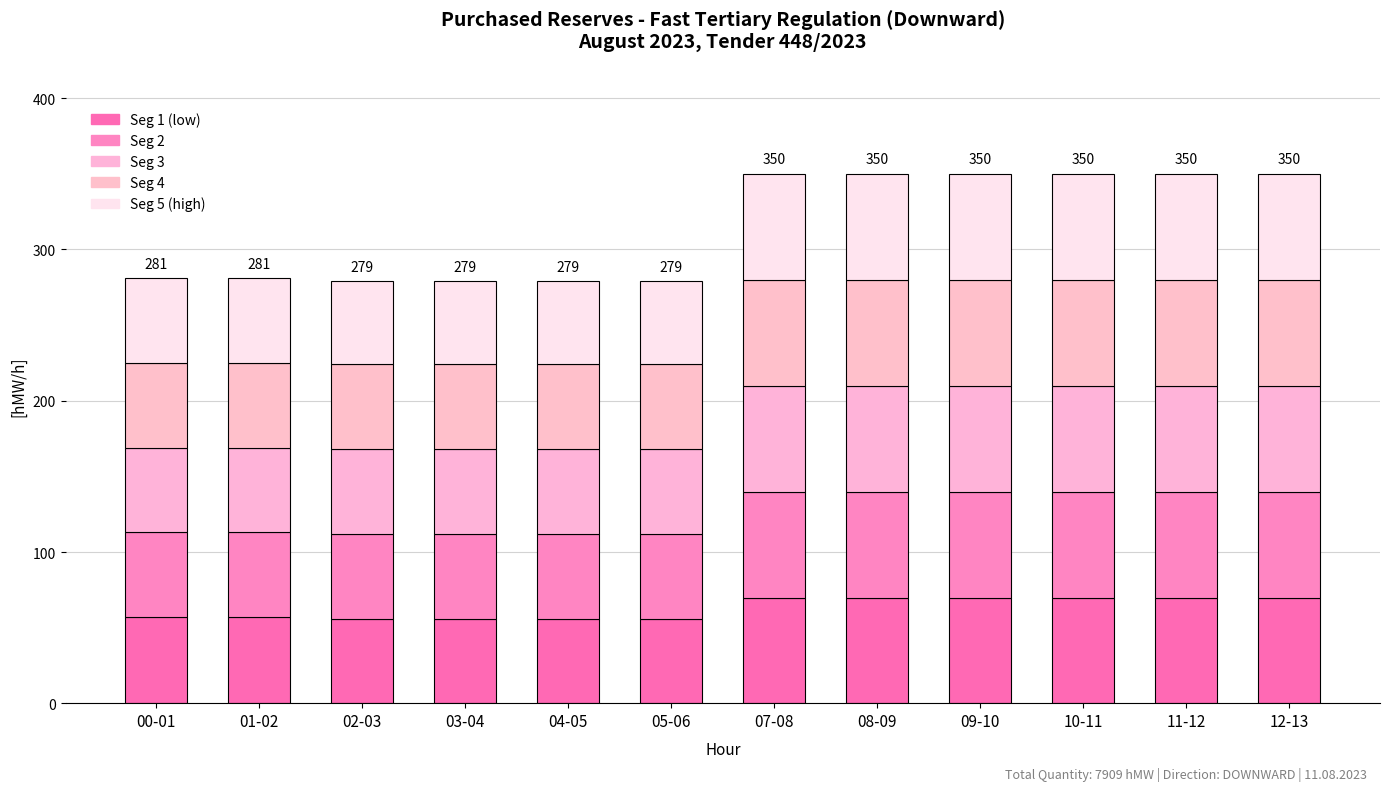

The Seg 4 series shows 102 at 09-10. True or false?

False